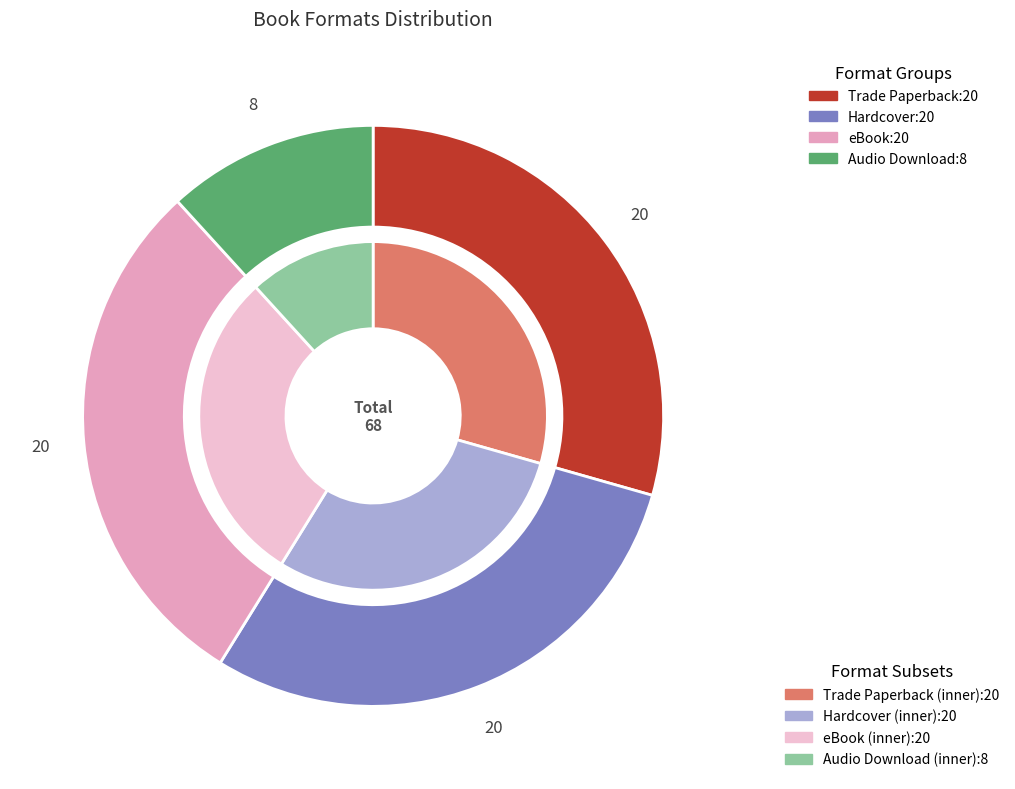

To the nearest percent, what is the average slice percentage?

25%